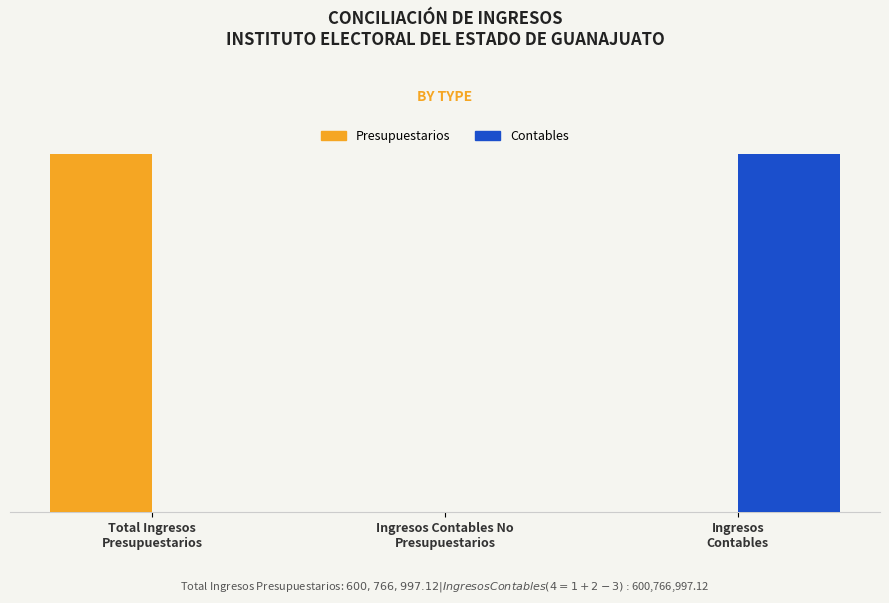

True or false: Presupuestarios has a value of 0.0 at Ingresos
Contables.

True